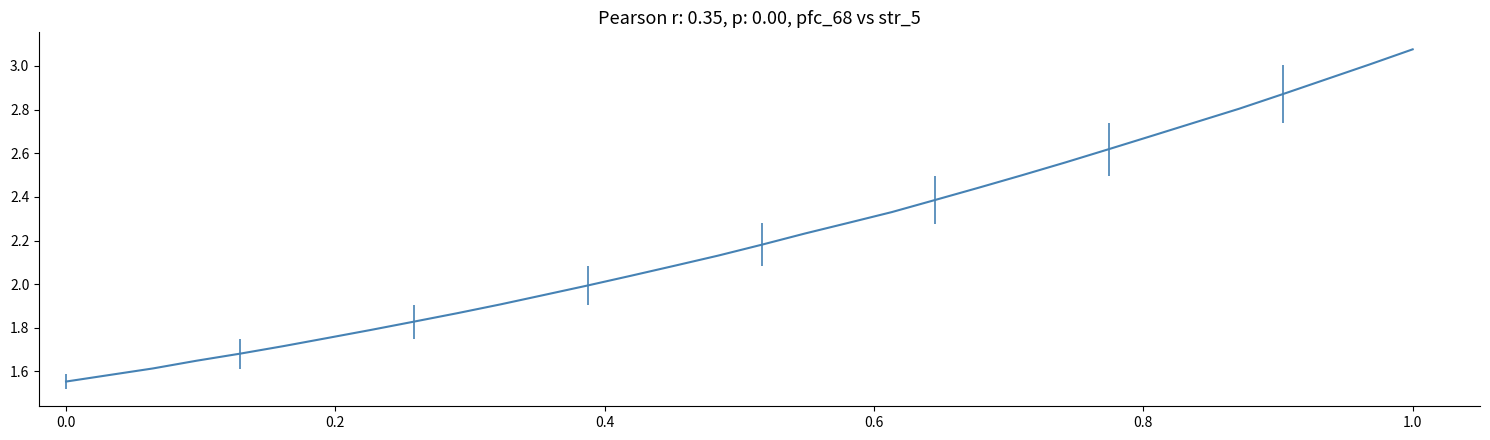

What is the sum of all values?

70.8